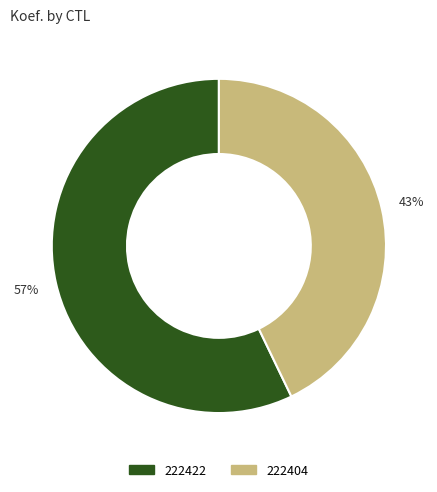

To the nearest percent, what is the average slice percentage?

50%